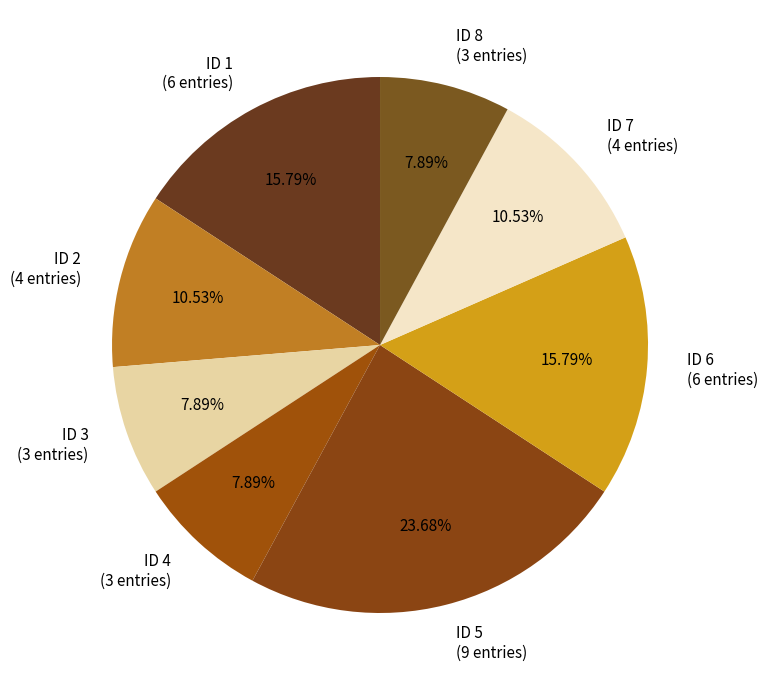

Count the number of slices in the pie.

8